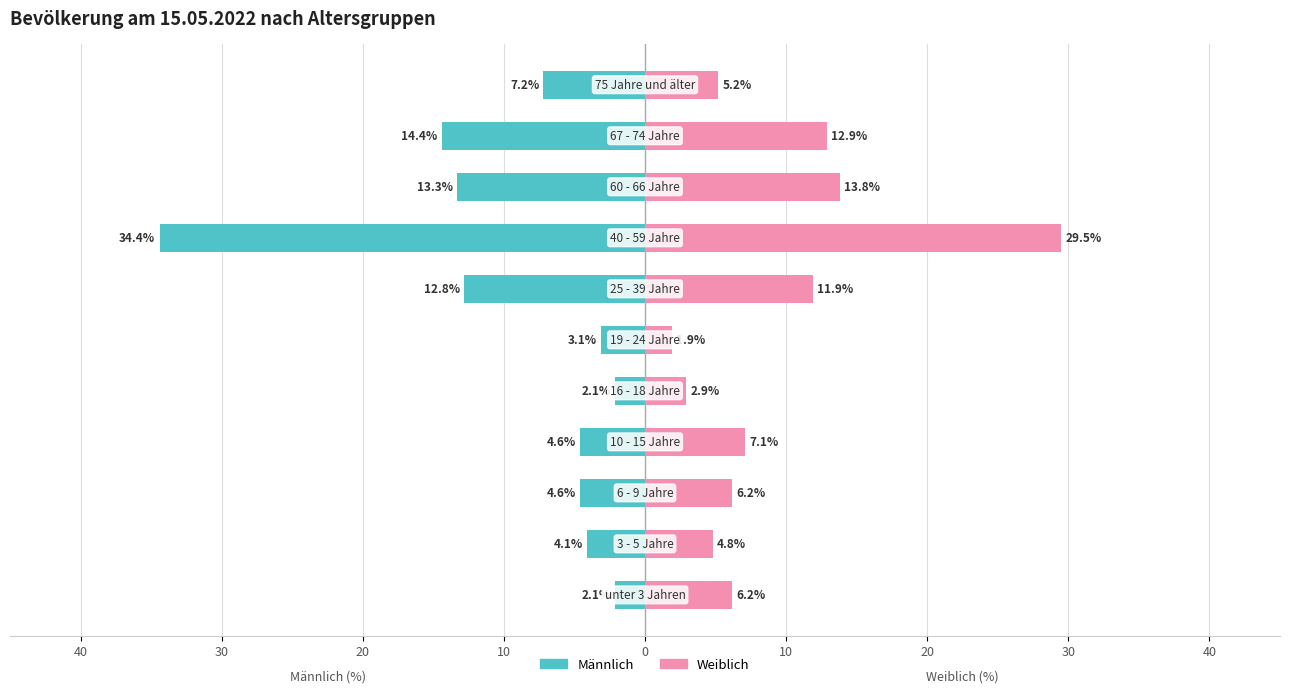

The value of Weiblich at 30 is 6.3. True or false?

False